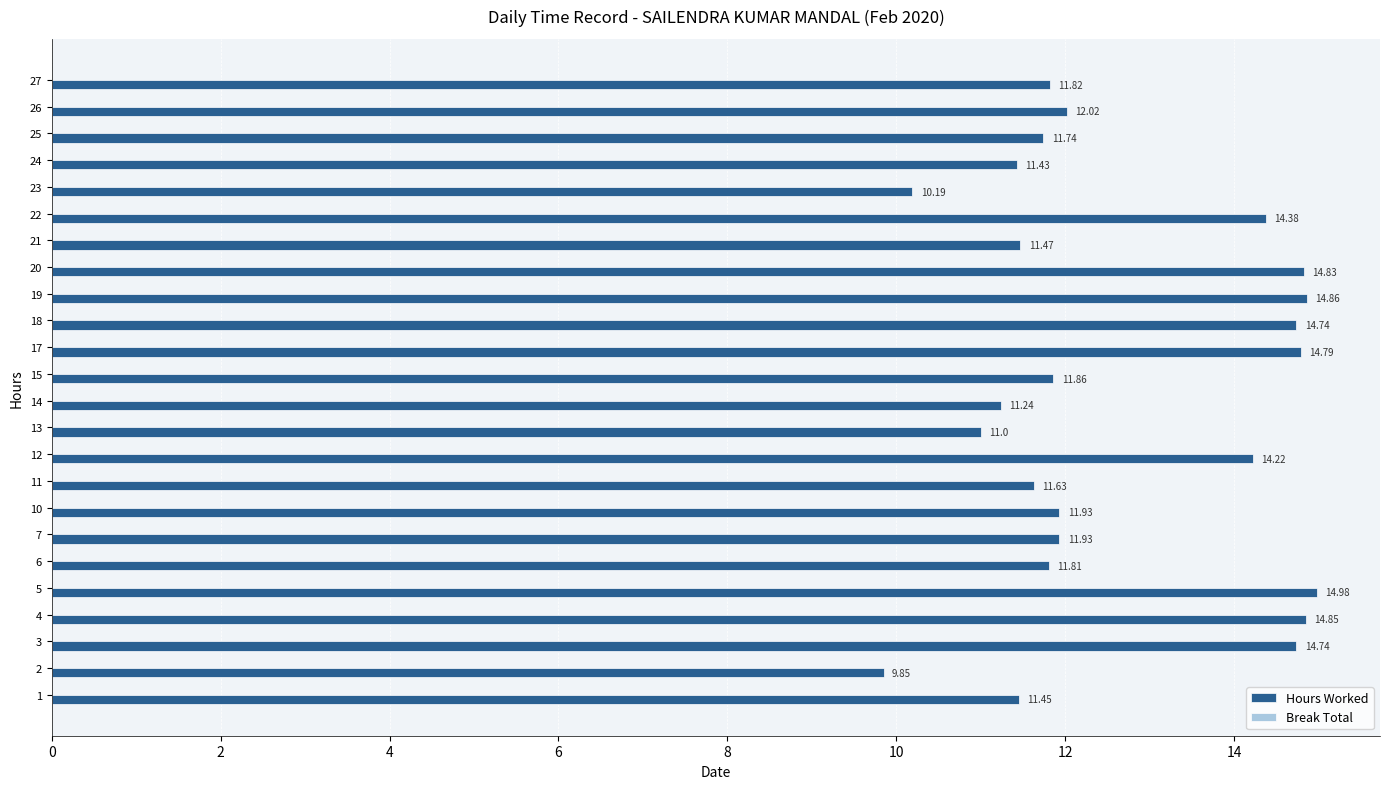

What is the sum of all values?

303.8